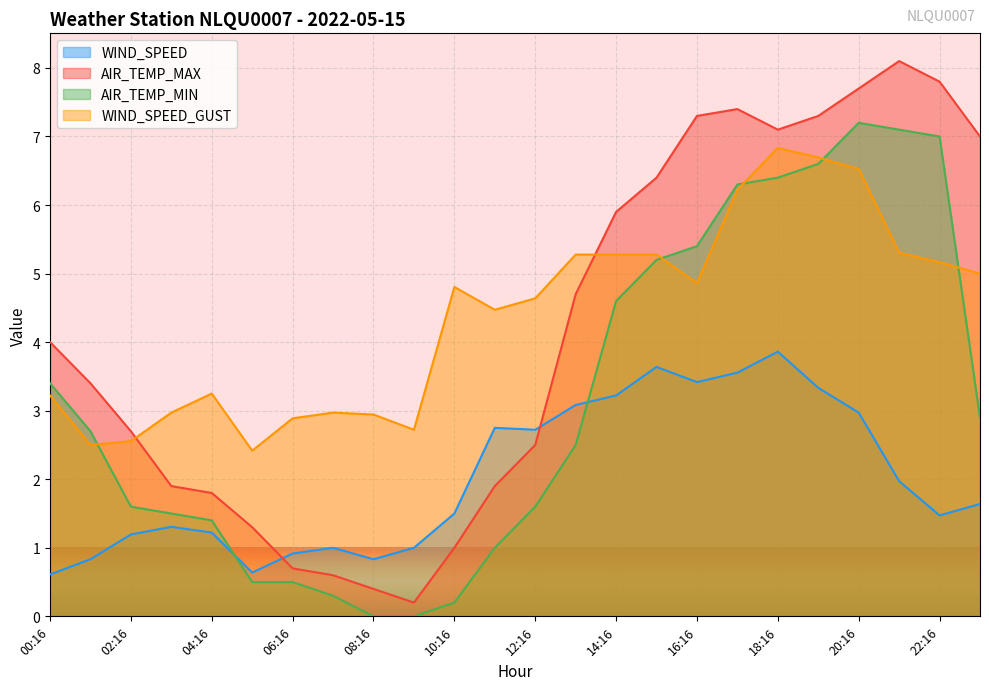

At which category does the chart reach its peak across all series?

21:16